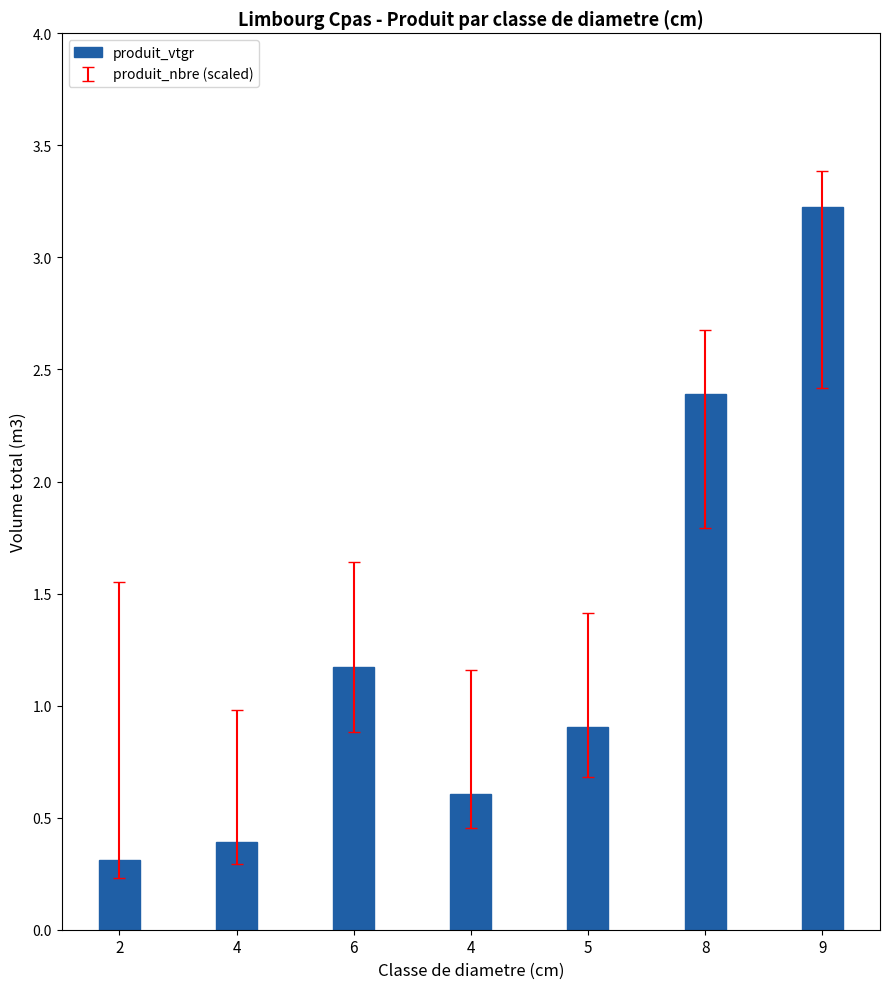

How many distinct data groups are displayed?

1